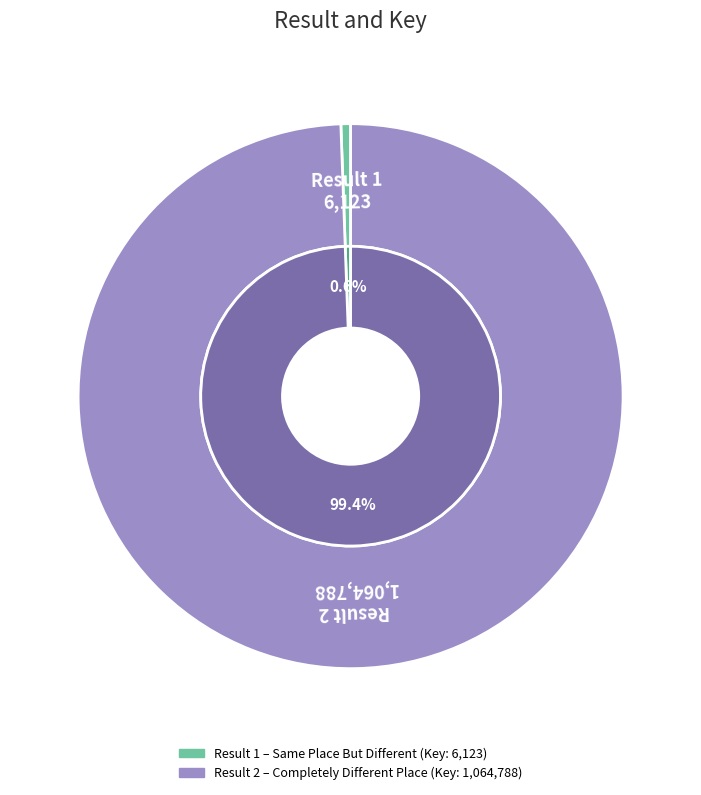

Is it true that 1 is 1% of the pie?

True